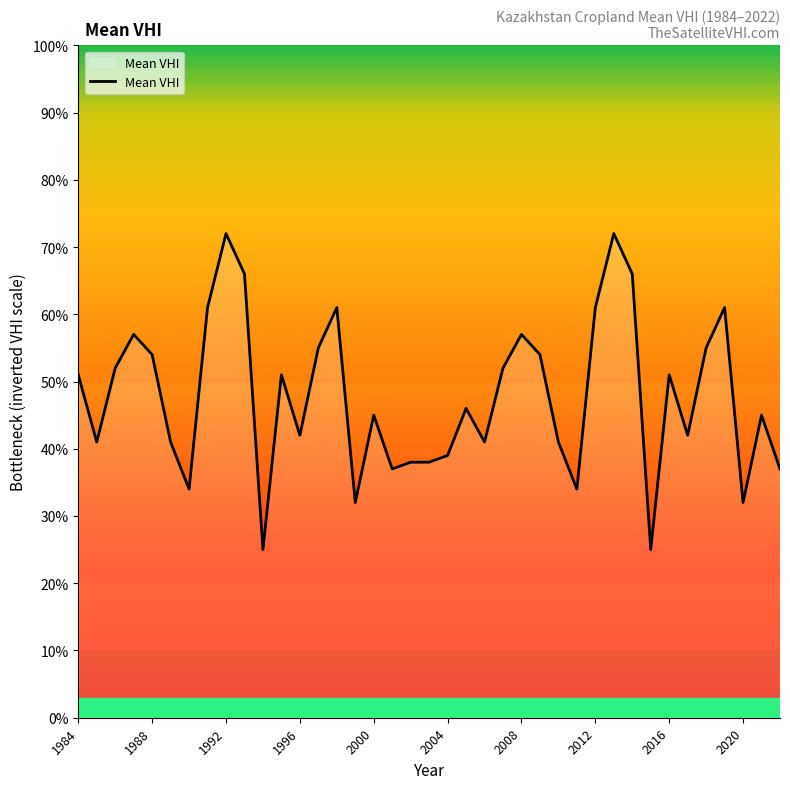

True or false: the data has more than 1 interior local peaks.

True